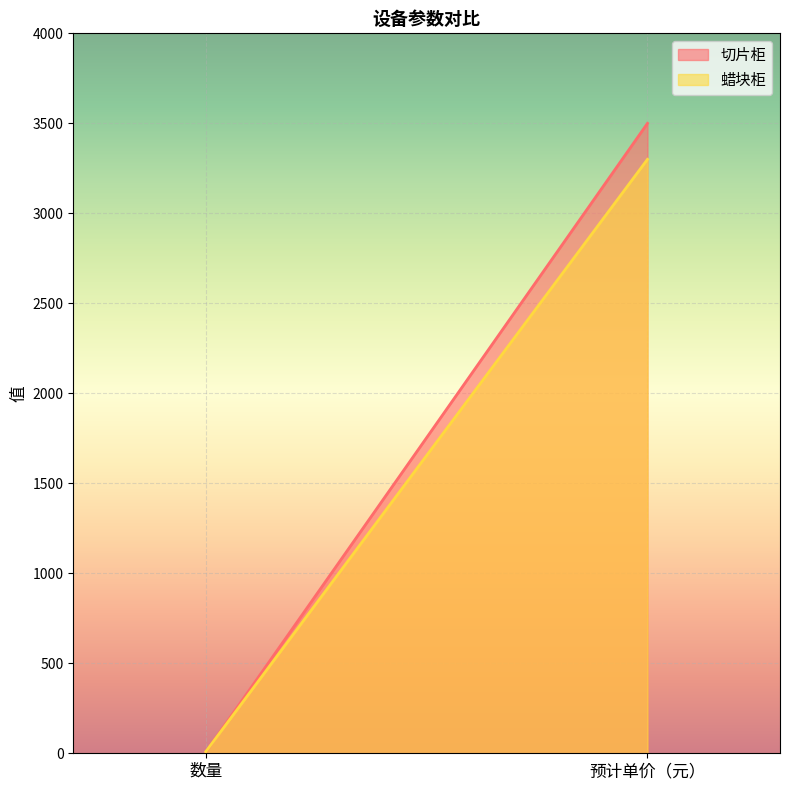

Reading left to right, list all the values displayed in this chart.

切片柜: 7	3500
蜡块柜: 9	3300